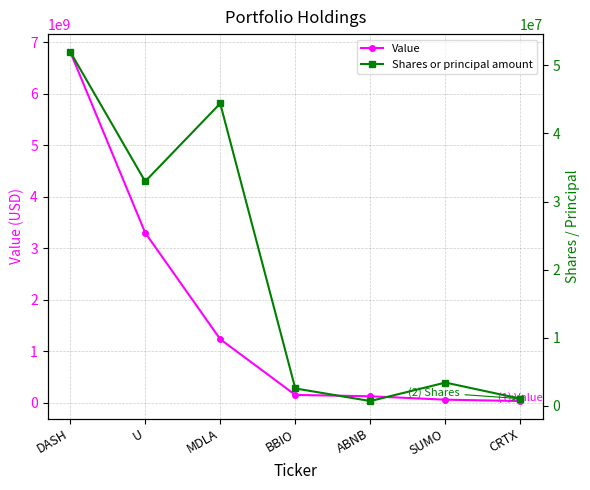

What is the sum of all Value values?

11755104000